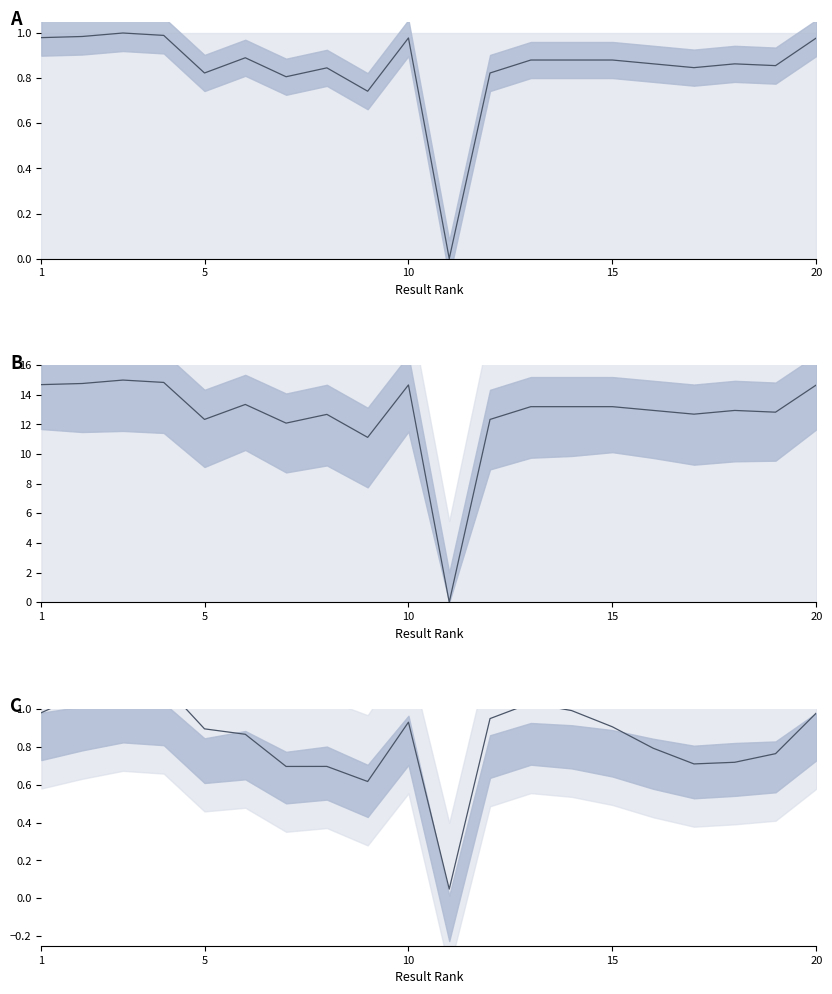

Does the chart display data point markers on the line(s)?

No